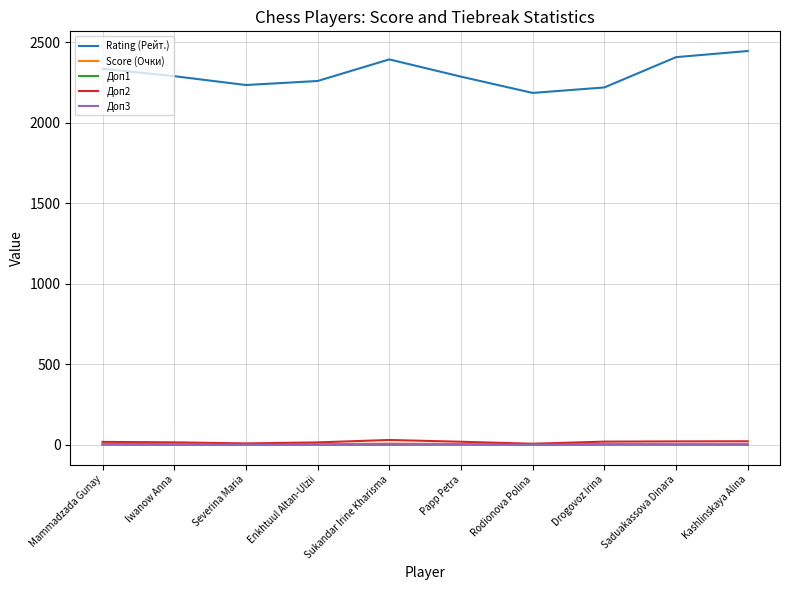

Is the value of Rating (Рейт.) at Sukandar Irine Kharisma greater than the value of Score (Очки) at Sukandar Irine Kharisma?

Yes